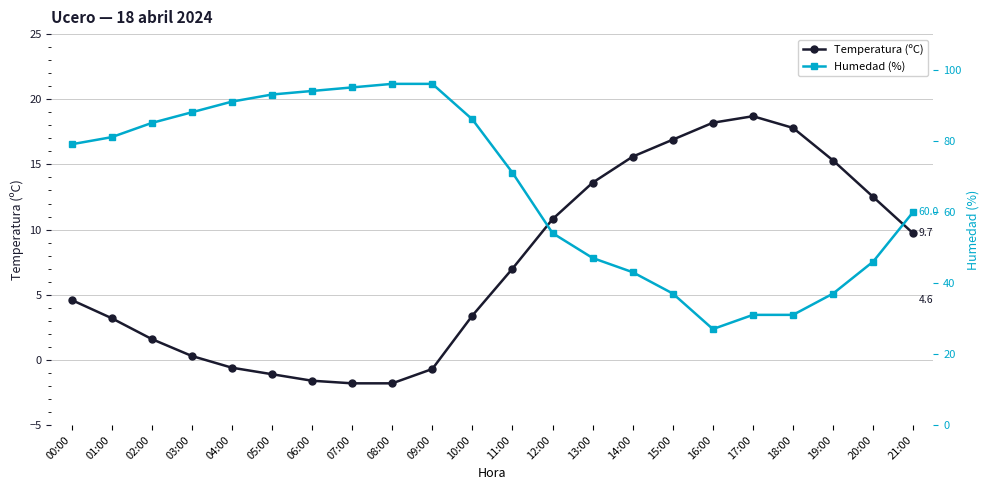

What is the difference between the Humedad (%) values at 15:00 and 11:00?

34.0